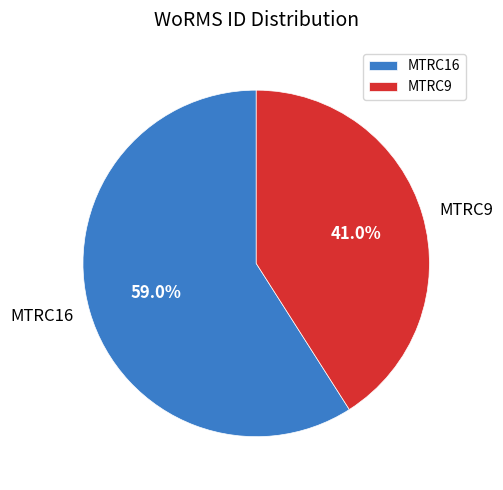

Which has a higher value, MTRC16 or MTRC9?

MTRC16